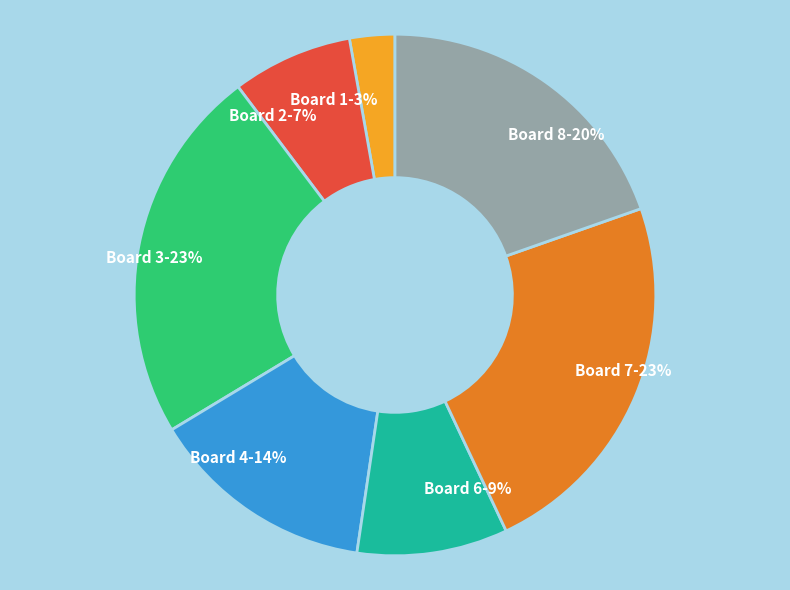

What is the smallest slice in the pie chart?

Board 1